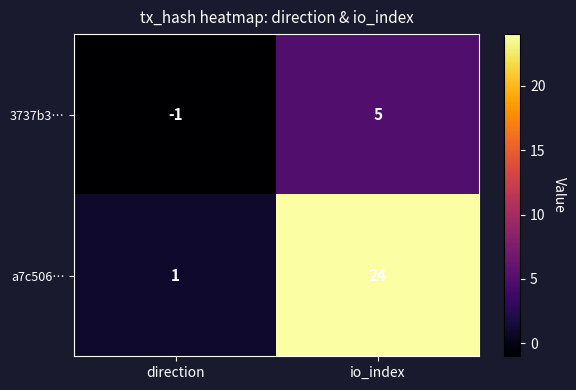

Is it true that a7c506… equals 2 at direction?

False